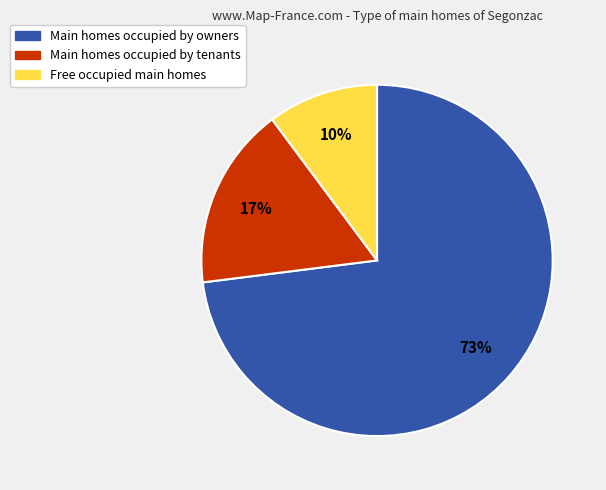

How many slices are in this pie chart?

3